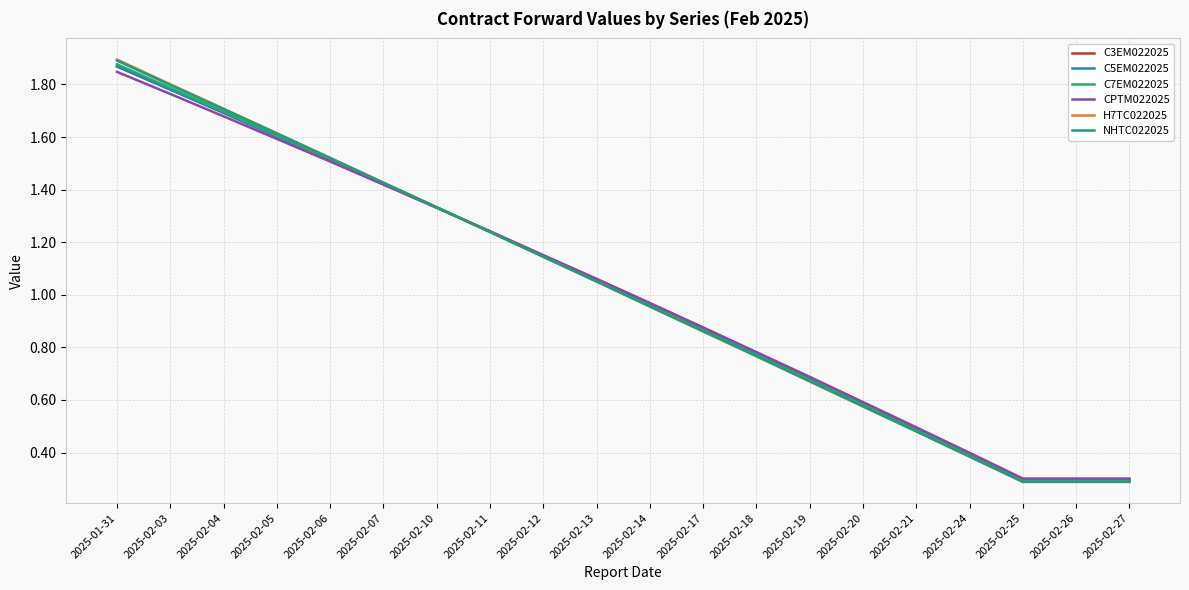

Which series changed the most between 2025-02-05 and 2025-02-25?

H7TC022025